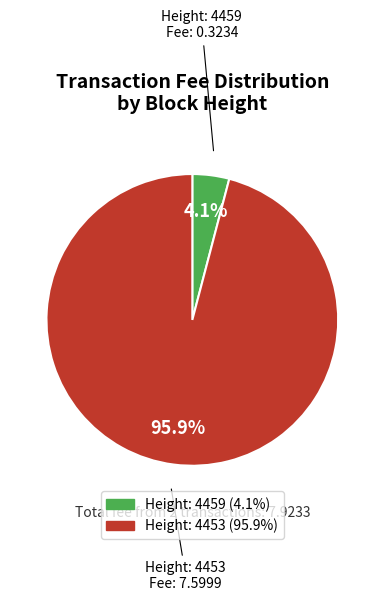

Between Height: 4459 and Height: 4453, which is larger?

Height: 4453